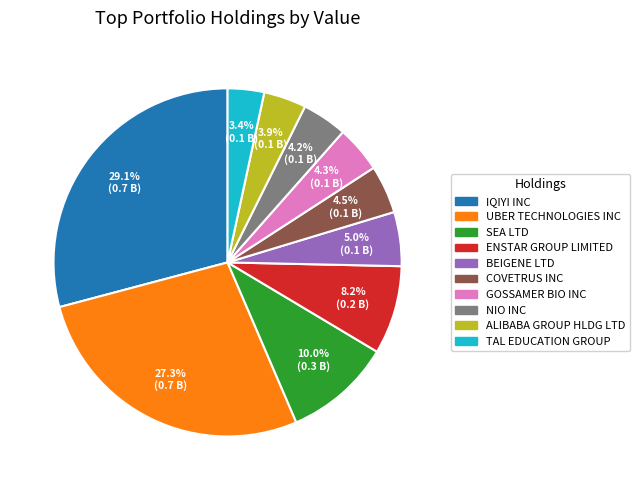

Count the number of slices in the pie.

10